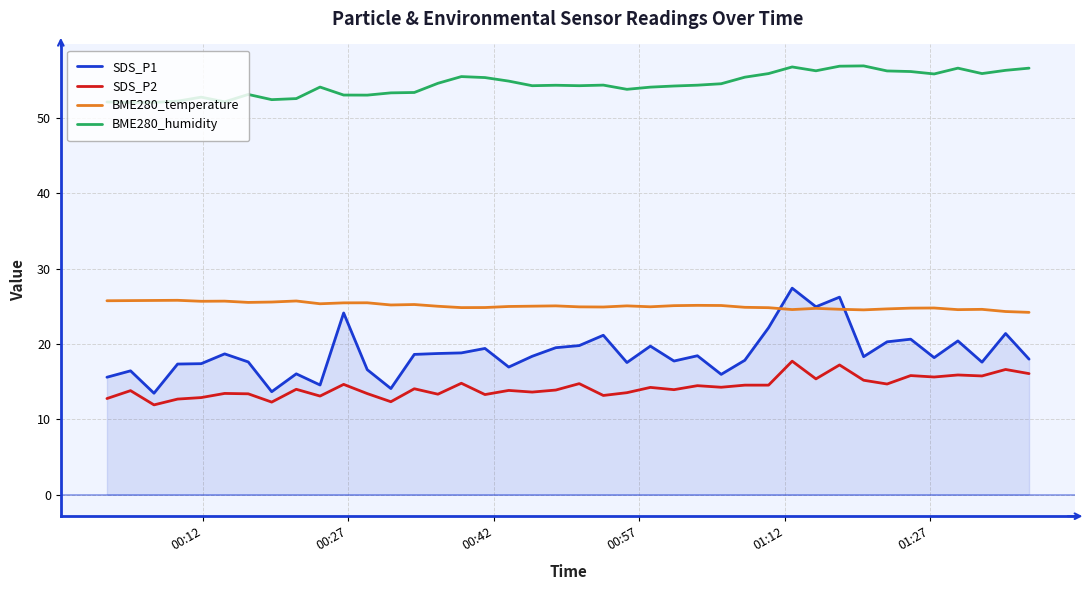

What is the average value of the SDS_P1 series?

18.8